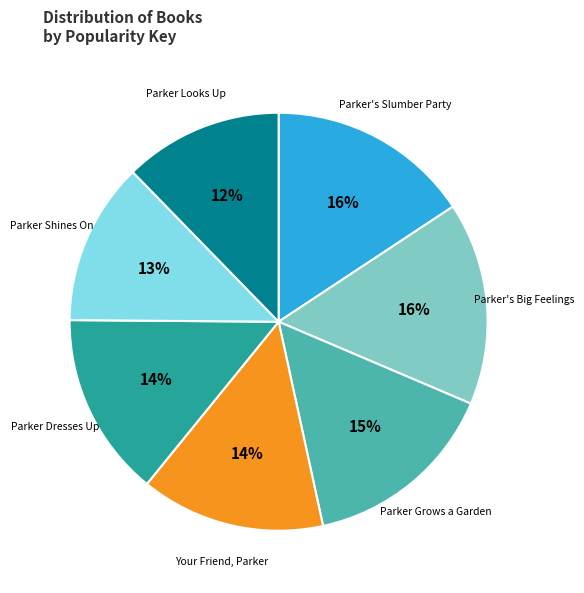

Approximately how many times larger is the value at Parker Shines On compared to Parker's Slumber Party?

0.8